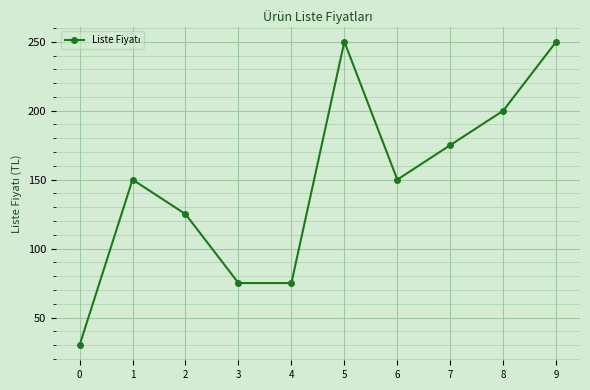

Count the values in the range 75 to 200.

7